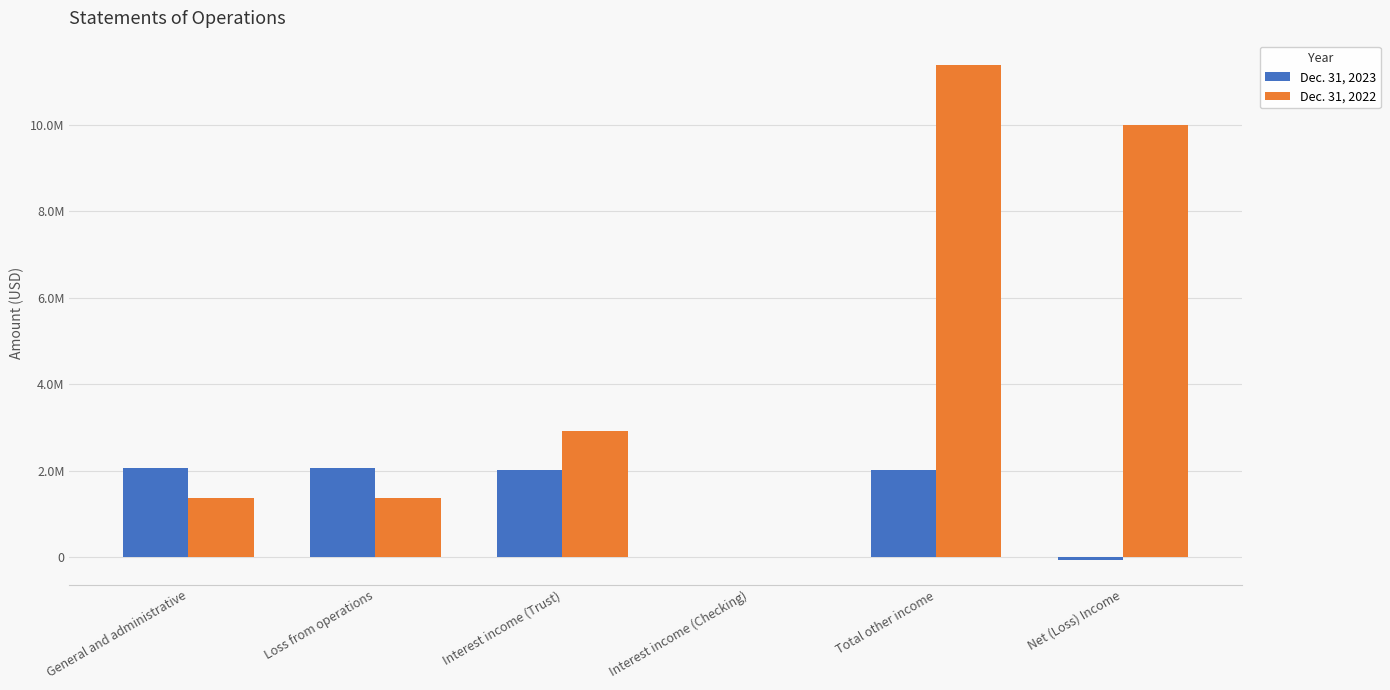

The Dec. 31, 2023 series shows 945574 at General and administrative. True or false?

False